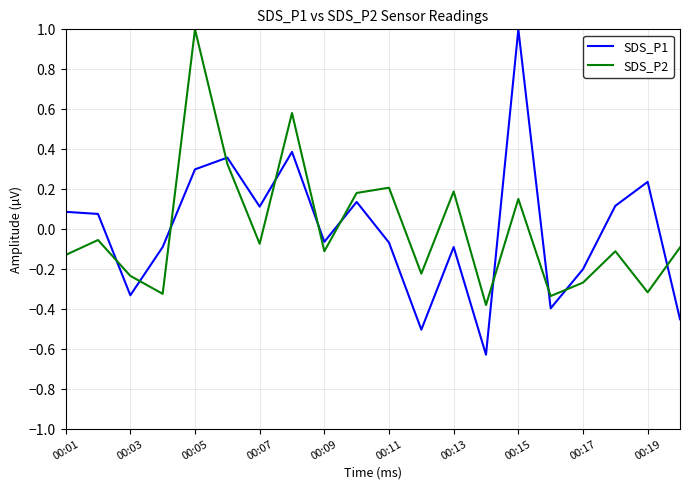

Does the chart display data point markers on the line(s)?

No